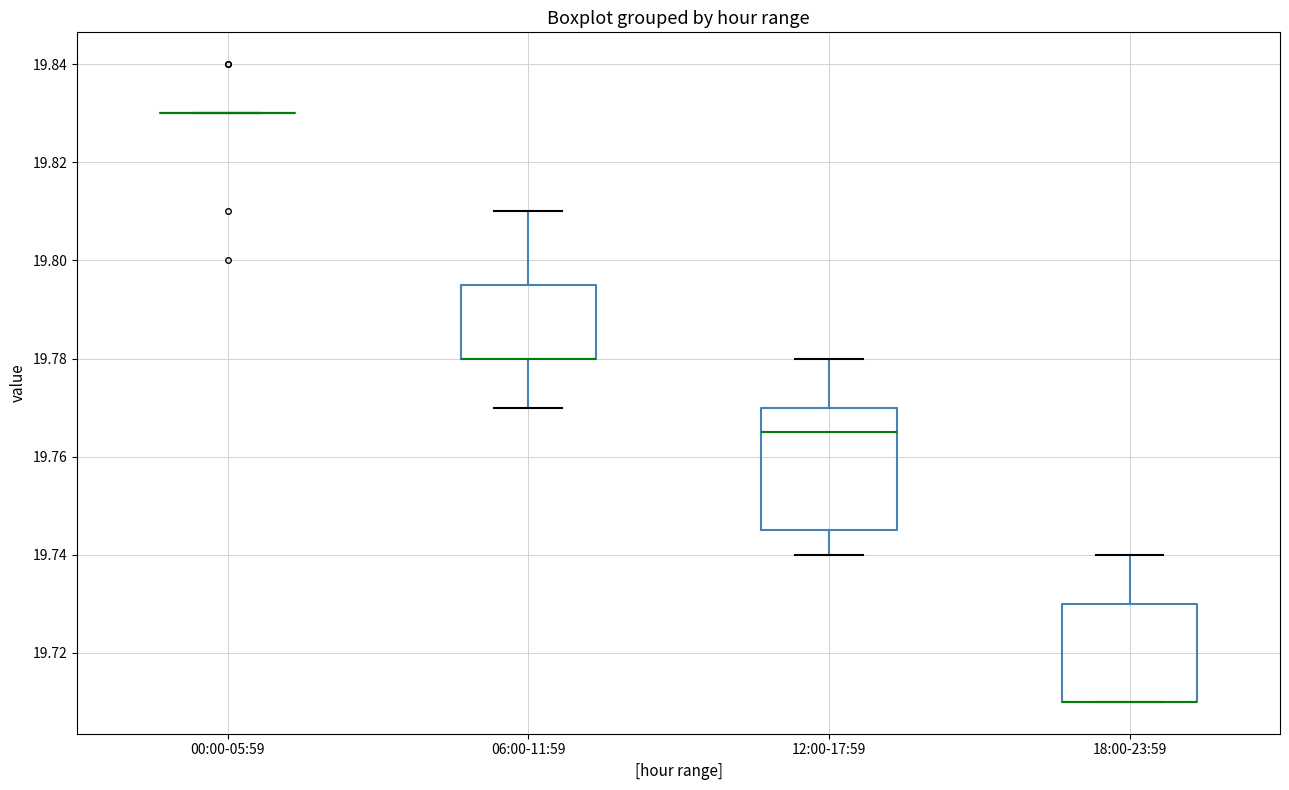

Reading left to right, transcribe this box plot: for each box, give where its median line is, the range the box spans, and where its two whiskers end, as read against the y-axis. The values are not printed on the chart, so give them approximately, as read against the axis.

00:00-05:59: box collapsed to a line at 19.830, whiskers 19.830 to 19.830
06:00-11:59: median 19.780 (drawn on the box's lower edge), box 19.780 to 19.796, whiskers 19.770 to 19.810
12:00-17:59: median 19.766, box 19.746 to 19.770, whiskers 19.740 to 19.780
18:00-23:59: median 19.710 (drawn on the box's lower edge), box 19.710 to 19.730, whiskers 19.710 to 19.740